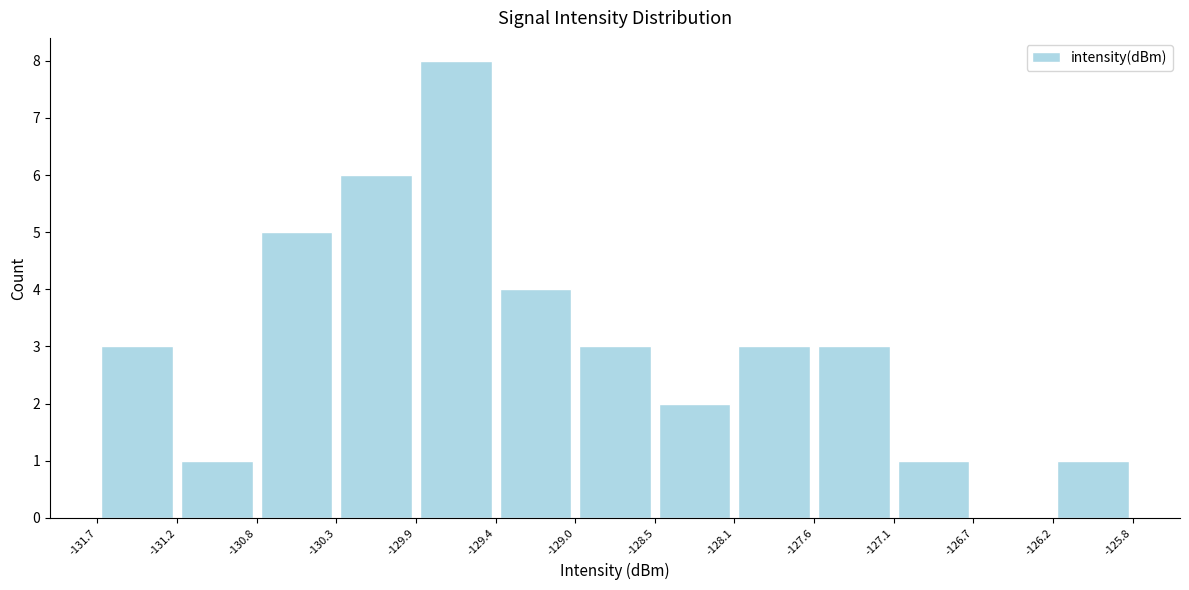

How tall is the bar that spans -129.0 to -128.5 on the x-axis? The values are not printed on the chart, so give them approximately, as read against the axis.

3